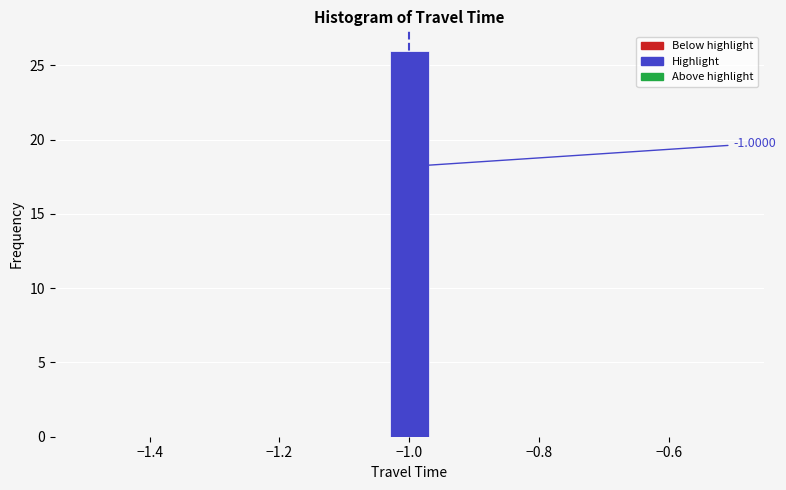

Read against the x-axis, roughly where is the centre of the tallest bar?

-1.00